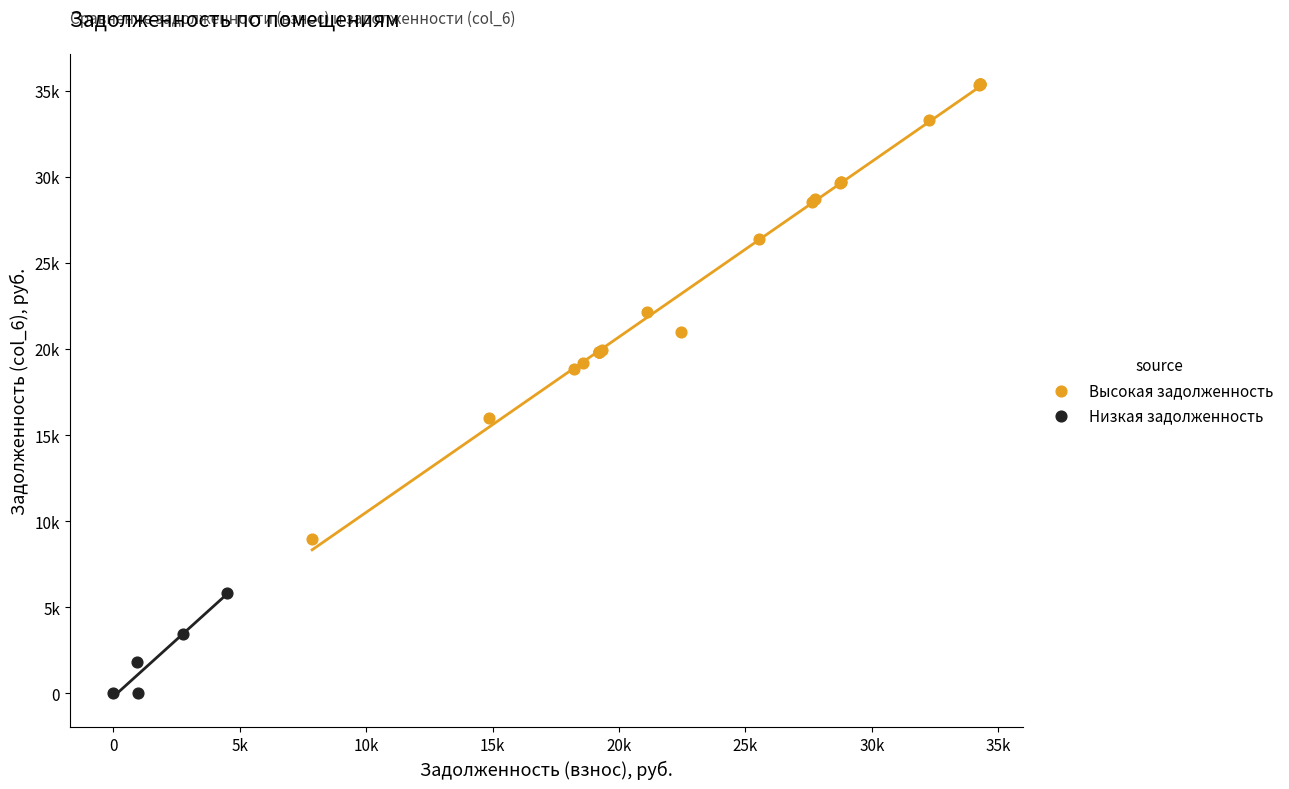

What are all the series names shown in the legend?

Высокая задолженность, Низкая задолженность